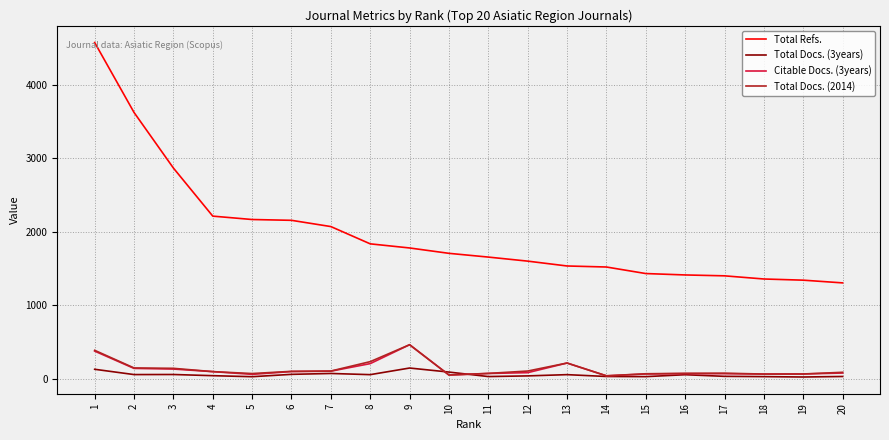

Which series has the largest total across all categories?

Total Refs.